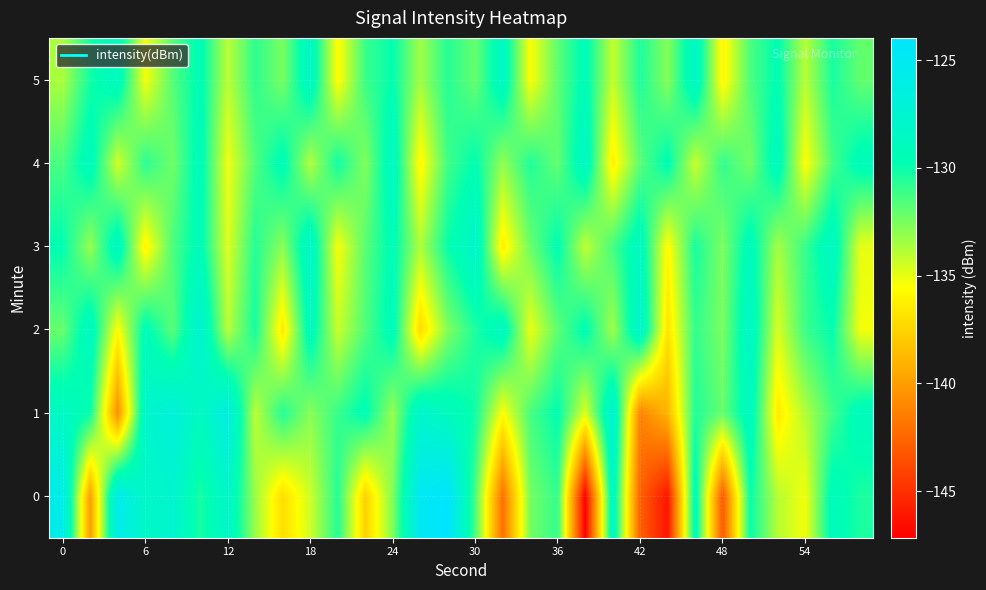

List the series in order of their peak value, lowest first.

4, 5, 3, 2, 1, 0